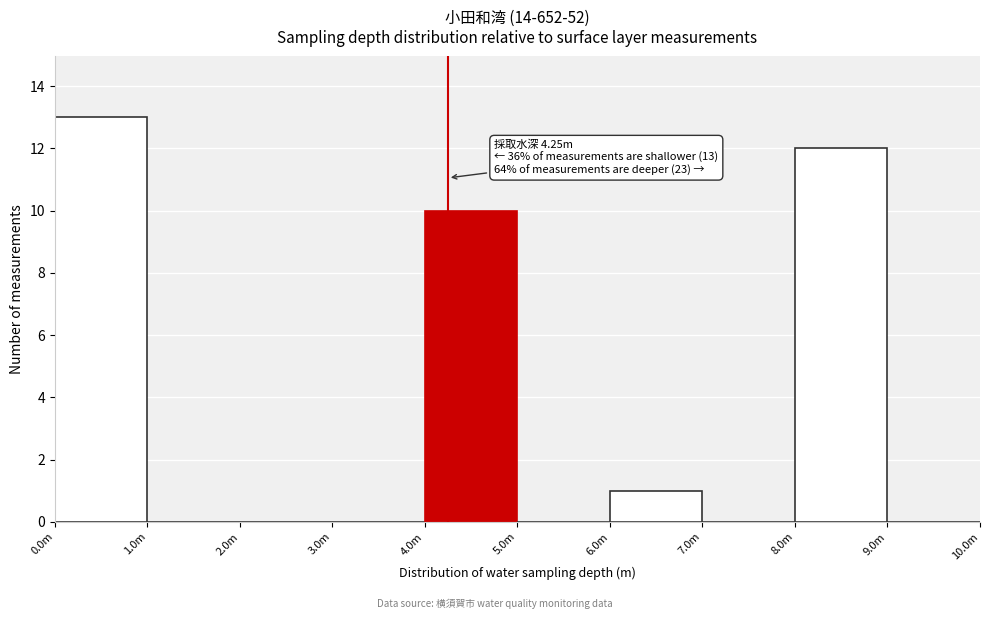

Reading right to left, extract all data points from this chart.

9.0m=0	8.0m=12	7.0m=0	6.0m=1	5.0m=0	4.0m=10	3.0m=0	2.0m=0	1.0m=0	0.0m=13